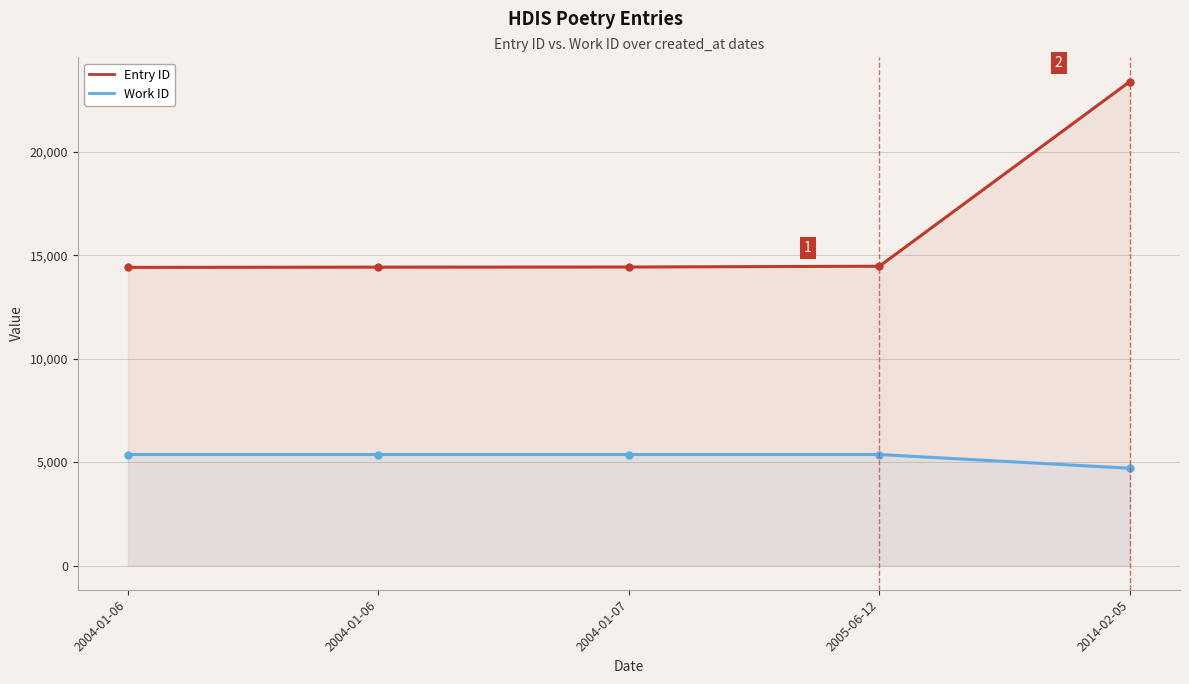

The value of Work ID at 2004-01-06 is 3131. True or false?

False